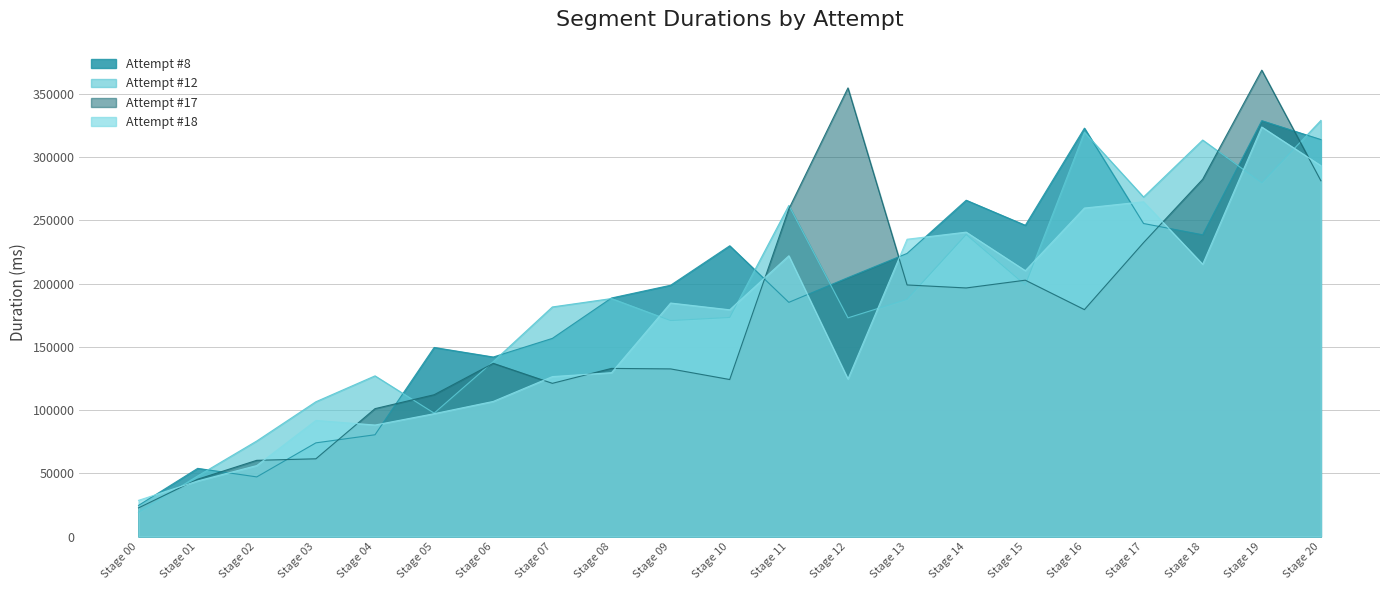

Reading left to right, transcribe all the data shown in this chart.

Attempt #8: Stage 00=24618	Stage 01=53903	Stage 02=47146	Stage 03=74078	Stage 04=80473	Stage 05=149519	Stage 06=141965	Stage 07=156699	Stage 08=188640	Stage 09=198726	Stage 10=229937	Stage 11=185200	Stage 12=204774	Stage 13=223894	Stage 14=265973	Stage 15=246147	Stage 16=322970	Stage 17=247561	Stage 18=238634	Stage 19=328883	Stage 20=313944
Attempt #12: Stage 00=19044	Stage 01=47892	Stage 02=75570	Stage 03=106593	Stage 04=127056	Stage 05=97577	Stage 06=138339	Stage 07=181567	Stage 08=188211	Stage 09=170780	Stage 10=173239	Stage 11=261841	Stage 12=172946	Stage 13=187593	Stage 14=238857	Stage 15=198956	Stage 16=319703	Stage 17=268506	Stage 18=313575	Stage 19=279740	Stage 20=329060
Attempt #17: Stage 00=22657	Stage 01=45303	Stage 02=60267	Stage 03=61458	Stage 04=101134	Stage 05=112136	Stage 06=136972	Stage 07=121151	Stage 08=132955	Stage 09=132564	Stage 10=124160	Stage 11=259129	Stage 12=354808	Stage 13=198956	Stage 14=196583	Stage 15=202725	Stage 16=179448	Stage 17=232409	Stage 18=282528	Stage 19=368845	Stage 20=281352
Attempt #18: Stage 00=28607	Stage 01=43942	Stage 02=56125	Stage 03=91806	Stage 04=88179	Stage 05=97150	Stage 06=106851	Stage 07=126477	Stage 08=129586	Stage 09=184663	Stage 10=179317	Stage 11=222038	Stage 12=124605	Stage 13=235116	Stage 14=240738	Stage 15=210267	Stage 16=259793	Stage 17=264750	Stage 18=215336	Stage 19=323872	Stage 20=293287